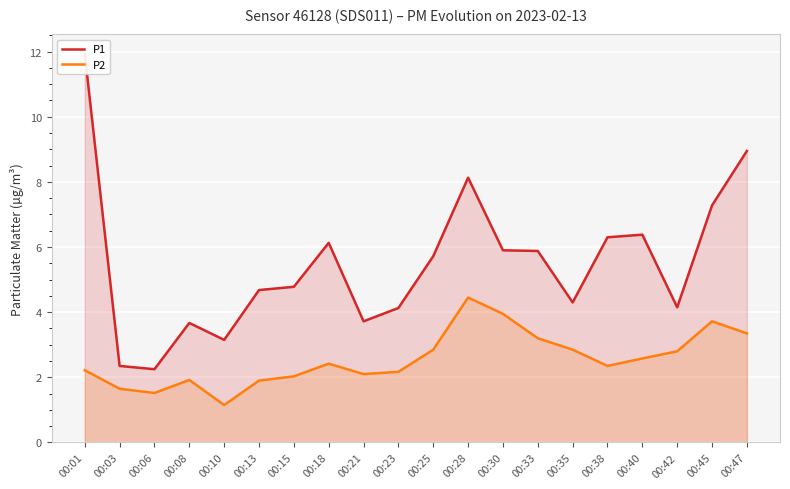

In P2, how many points are higher than both neighbors (excluding endpoints)?

4